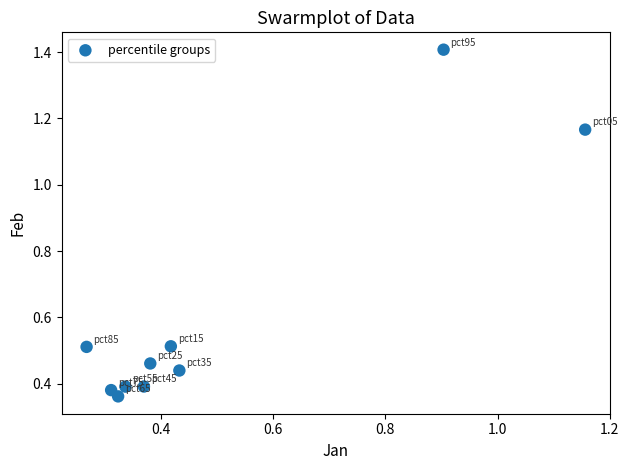

What is the range of Y values (max minus min)?

1.0